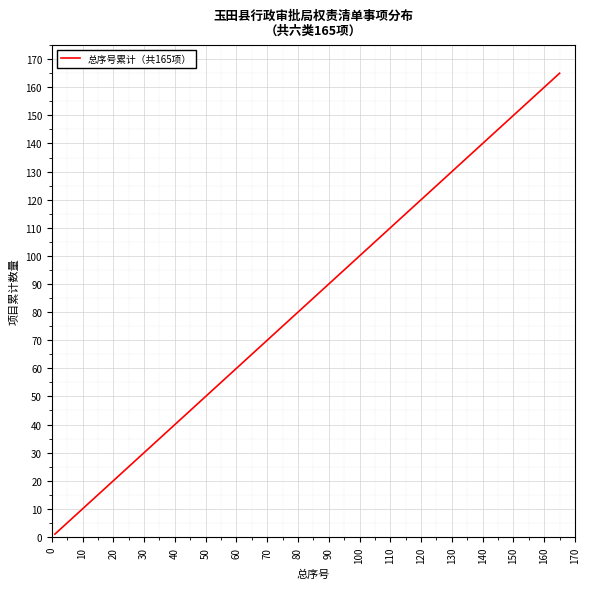

What is the difference between the maximum and minimum values?

164